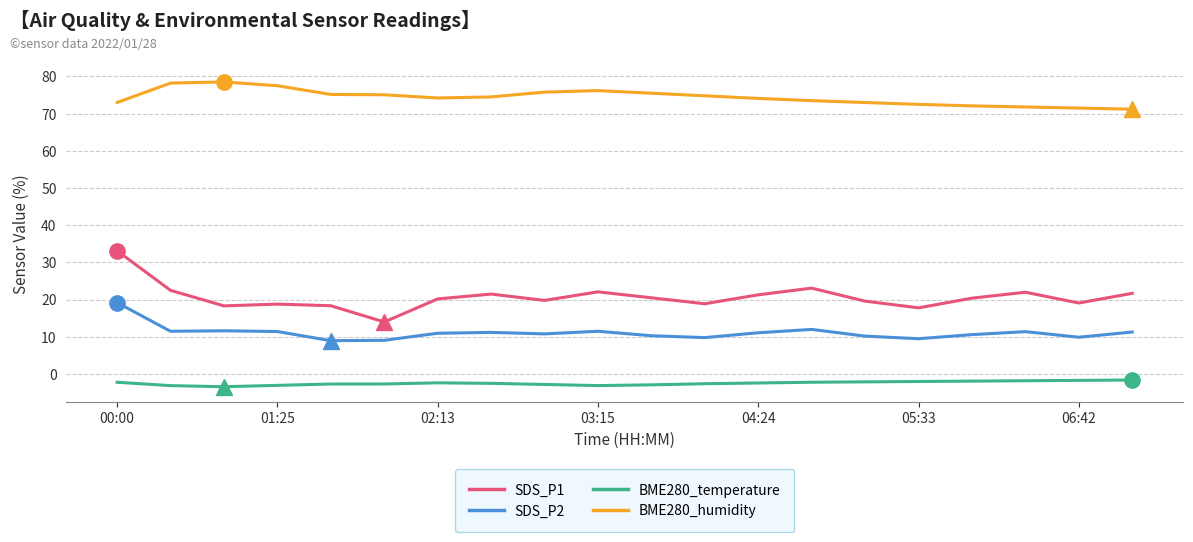

How many series are shown in this chart?

4